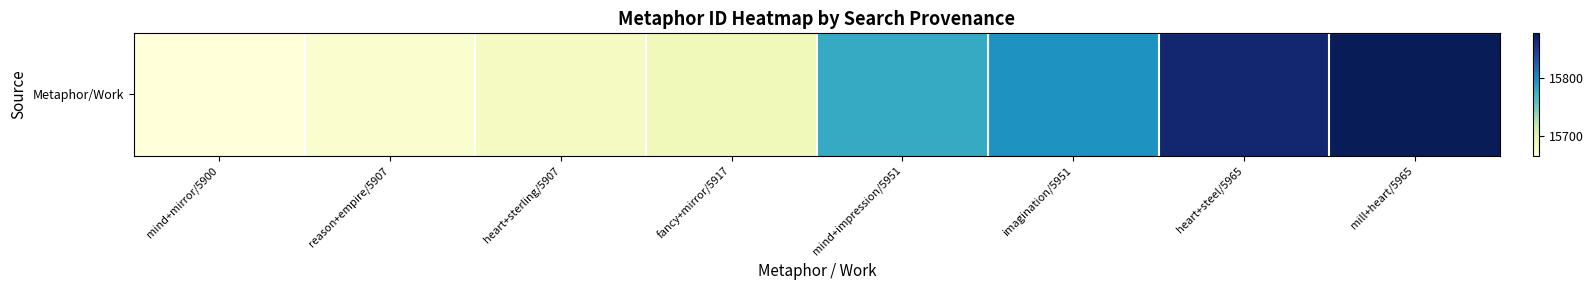

Reading right to left, extract all data points from this chart.

mill+heart/5965=15877	heart+steel/5965=15866	imagination/5951=15797	mind+impression/5951=15780	fancy+mirror/5917=15687	heart+sterling/5907=15683	reason+empire/5907=15674	mind+mirror/5900=15667